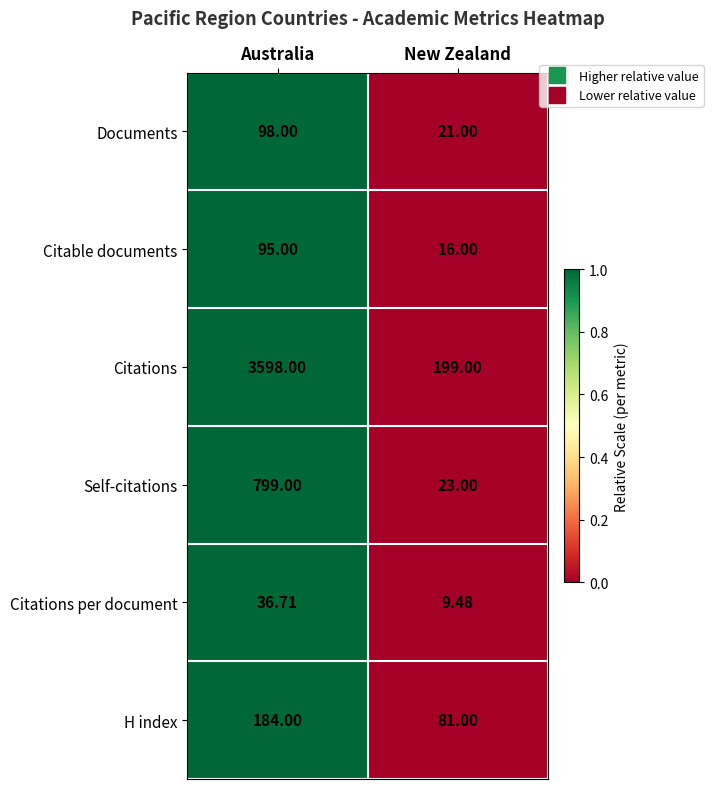

Which series has the largest total across all categories?

Citations